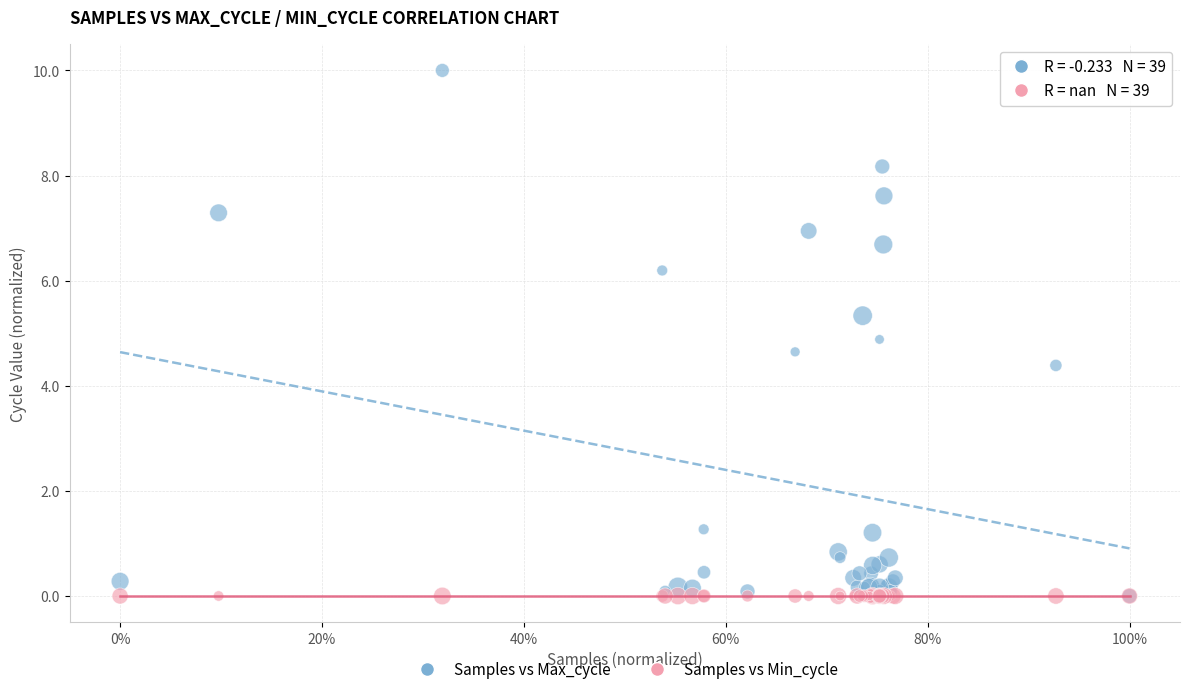

Across all series, what Y value is closest to 5?

4.9